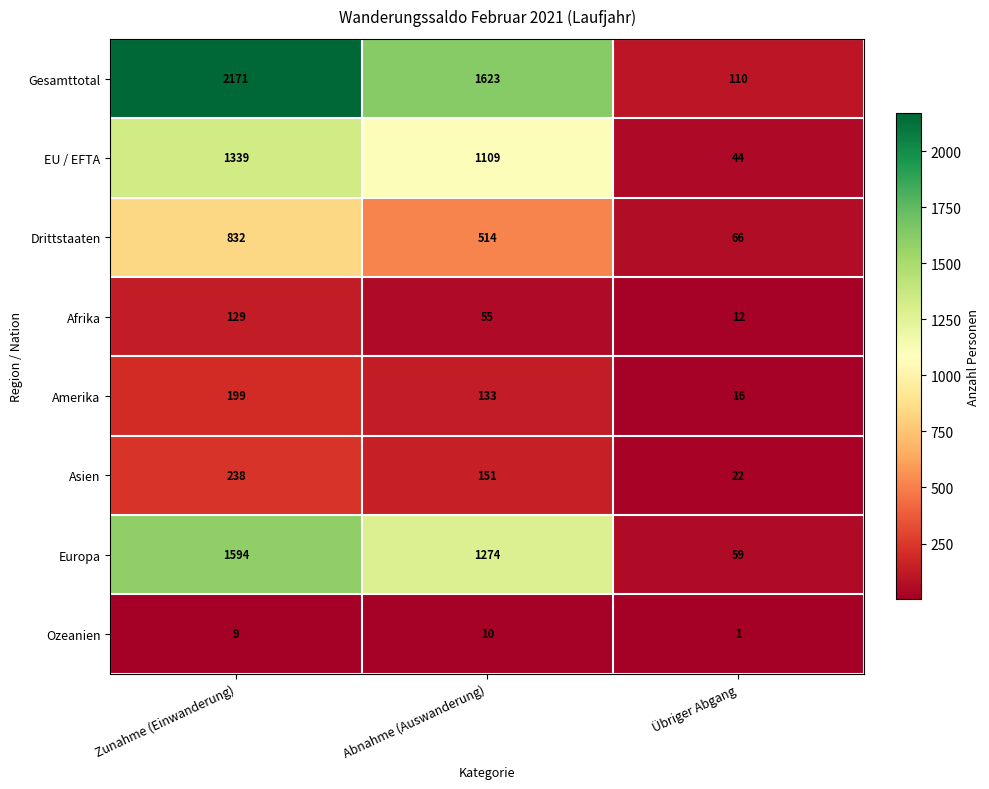

How many EU / EFTA values are between 44 and 1339?

3